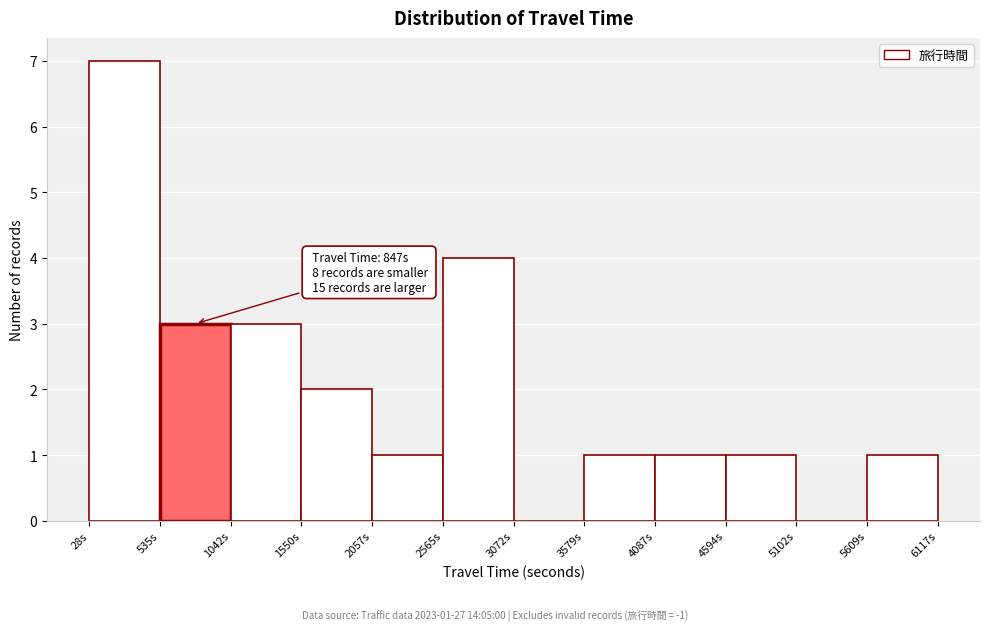

Over which range of the x-axis is the bar tallest?

0 to 500